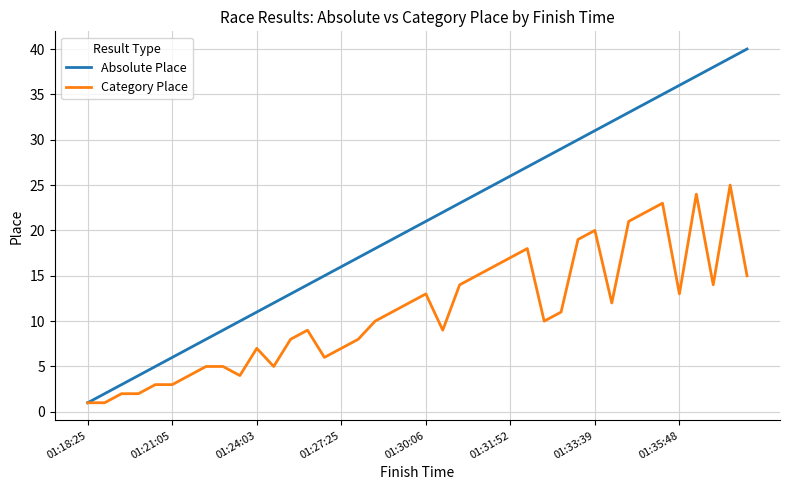

Which series has the largest total across all categories?

Absolute Place